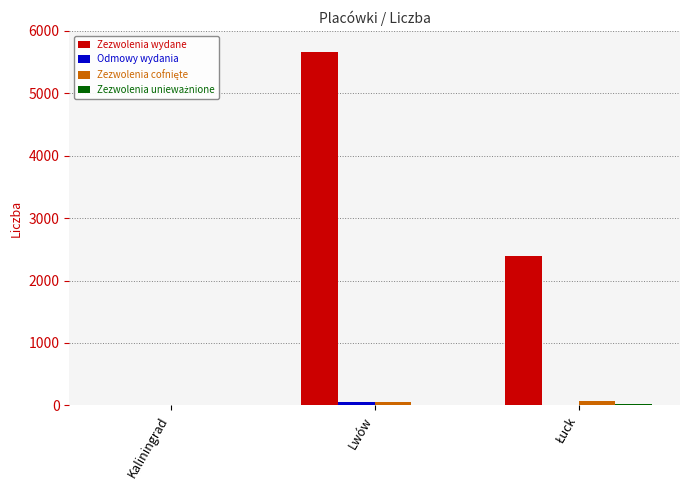

Which has a higher value, Kaliningrad or Lwów?

Lwów